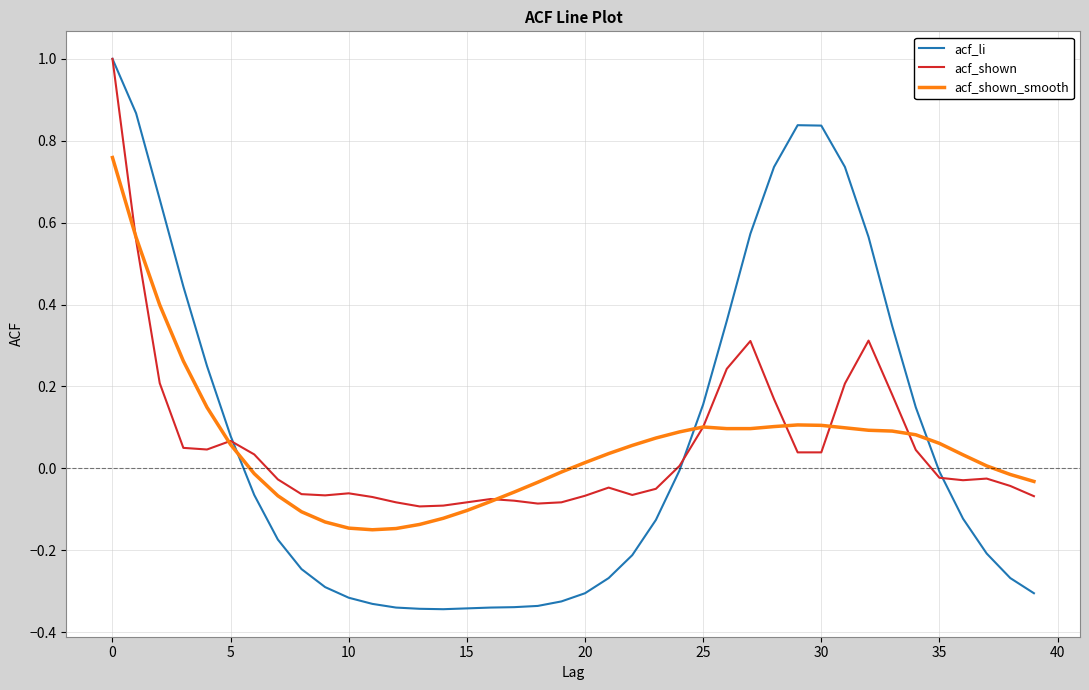

Which series has the widest spread of values?

acf_li